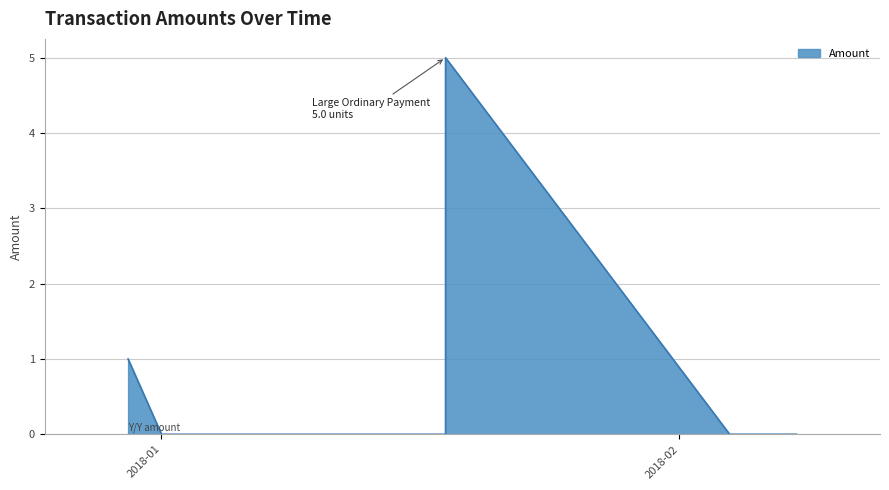

True or false: the data shows 1.8 at 2017-12-30.

False